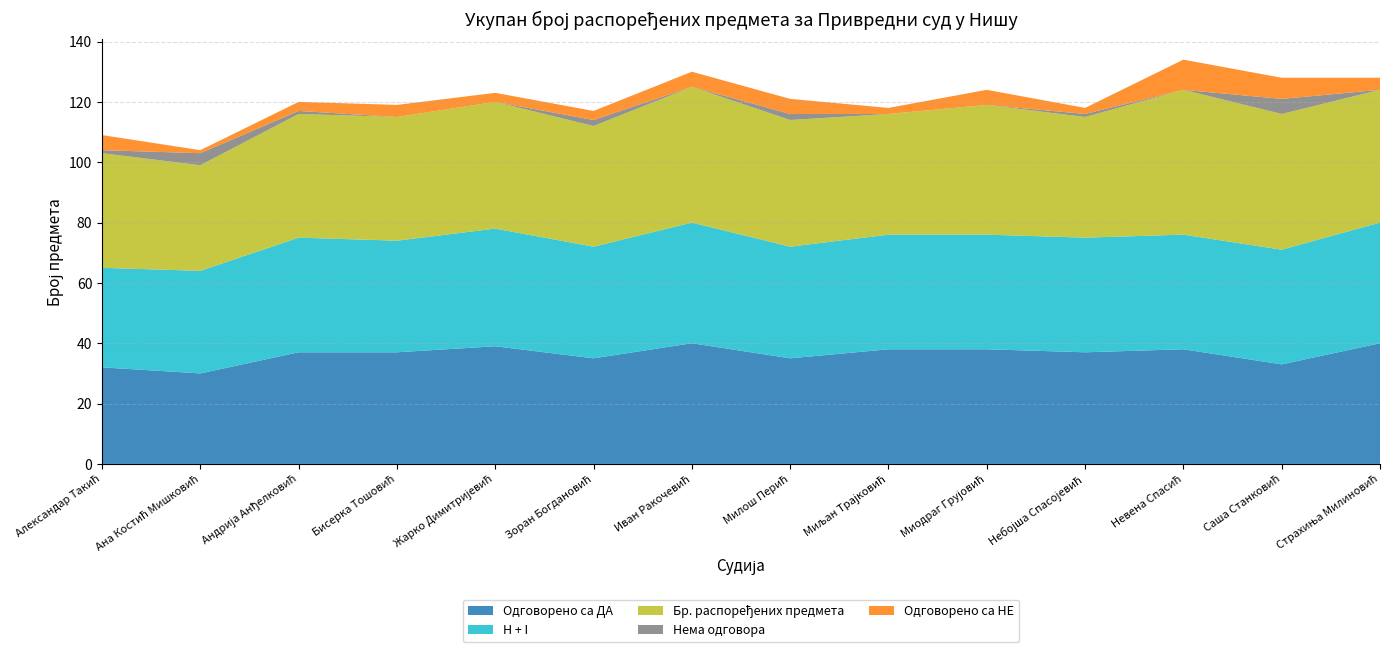

Reading left to right, list all the values displayed in this chart.

Одговорено са ДА: Александар Такић=32	Ана Костић Мишковић=30	Андрија Анђелковић=37	Бисерка Тошовић=37	Жарко Димитријевић=39	Зоран Богдановић=35	Иван Ракочевић=40	Милош Перић=35	Миљан Трајковић=38	Миодраг Грујовић=38	Небојша Спасојевић=37	Невена Спасић=38	Саша Станковић=33	Страхиња Милиновић=40
H + I: Александар Такић=33	Ана Костић Мишковић=34	Андрија Анђелковић=38	Бисерка Тошовић=37	Жарко Димитријевић=39	Зоран Богдановић=37	Иван Ракочевић=40	Милош Перић=37	Миљан Трајковић=38	Миодраг Грујовић=38	Небојша Спасојевић=38	Невена Спасић=38	Саша Станковић=38	Страхиња Милиновић=40
Бр. распоређених предмета: Александар Такић=38	Ана Костић Мишковић=35	Андрија Анђелковић=41	Бисерка Тошовић=41	Жарко Димитријевић=42	Зоран Богдановић=40	Иван Ракочевић=45	Милош Перић=42	Миљан Трајковић=40	Миодраг Грујовић=43	Небојша Спасојевић=40	Невена Спасић=48	Саша Станковић=45	Страхиња Милиновић=44
Нема одговора: Александар Такић=1	Ана Костић Мишковић=4	Андрија Анђелковић=1	Бисерка Тошовић=0	Жарко Димитријевић=0	Зоран Богдановић=2	Иван Ракочевић=0	Милош Перић=2	Миљан Трајковић=0	Миодраг Грујовић=0	Небојша Спасојевић=1	Невена Спасић=0	Саша Станковић=5	Страхиња Милиновић=0
Одговорено са НЕ: Александар Такић=5	Ана Костић Мишковић=1	Андрија Анђелковић=3	Бисерка Тошовић=4	Жарко Димитријевић=3	Зоран Богдановић=3	Иван Ракочевић=5	Милош Перић=5	Миљан Трајковић=2	Миодраг Грујовић=5	Небојша Спасојевић=2	Невена Спасић=10	Саша Станковић=7	Страхиња Милиновић=4